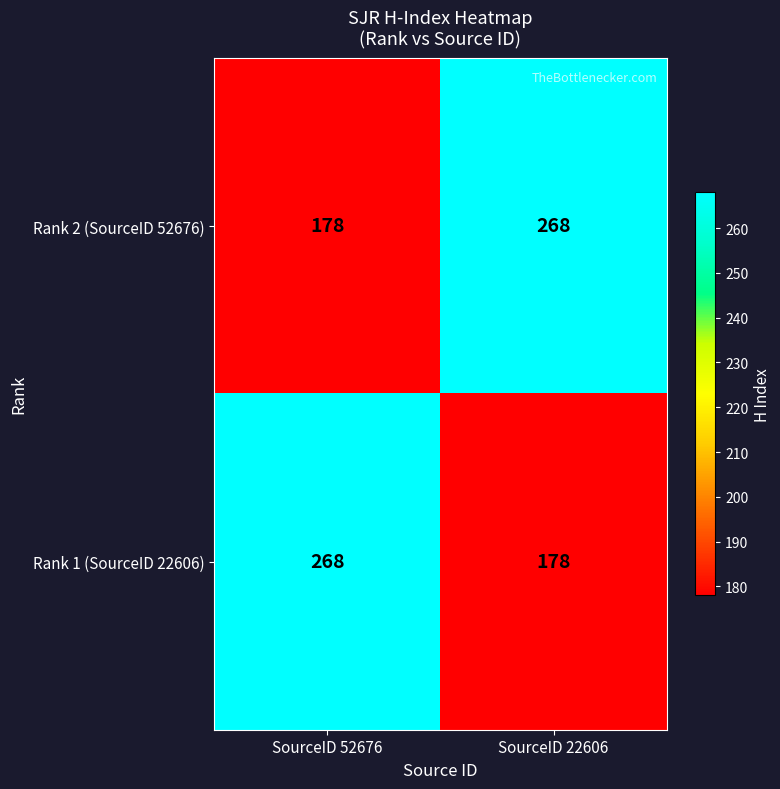

Reading left to right, list all the values displayed in this chart.

Rank 2 (SourceID 52676): 178	268
Rank 1 (SourceID 22606): 268	178